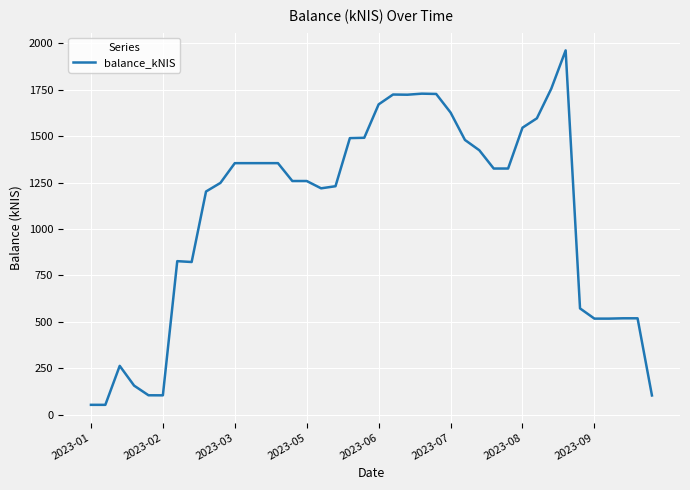

What is the difference between the maximum and minimum values?

1910.2